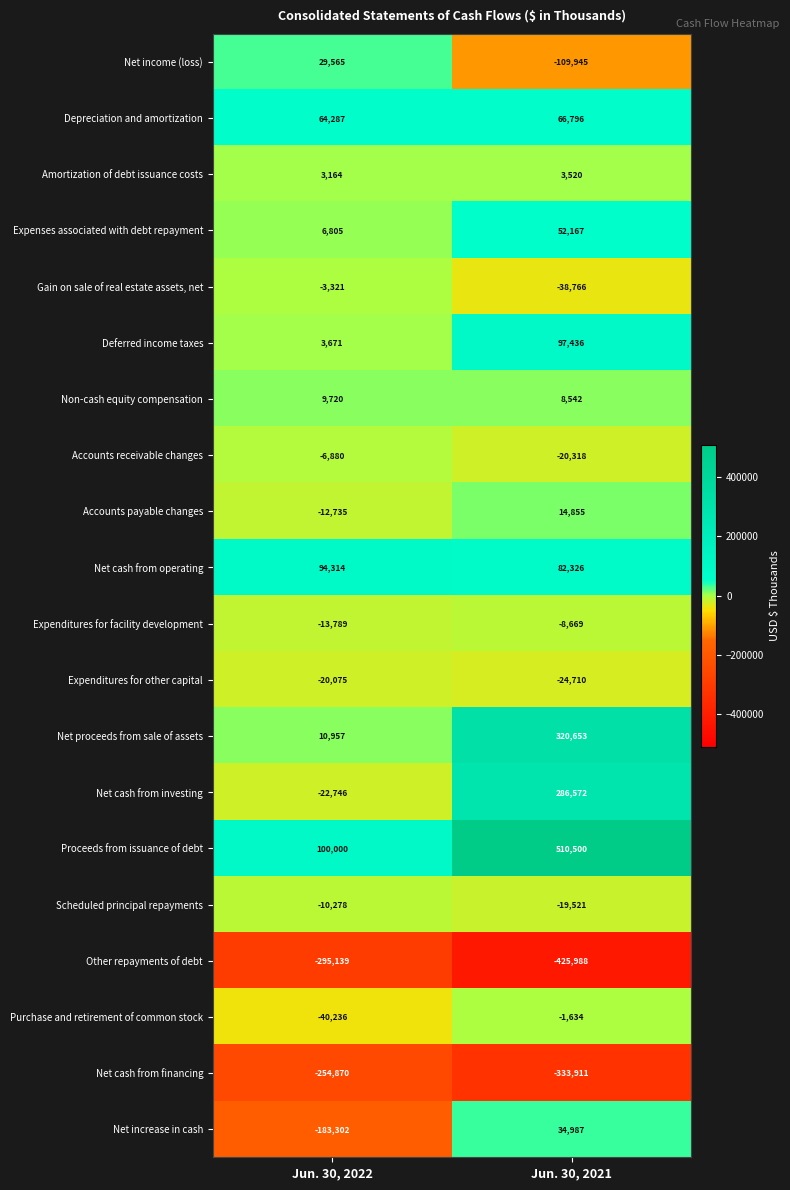

Which series has the largest range (max minus min)?

Proceeds from issuance of debt